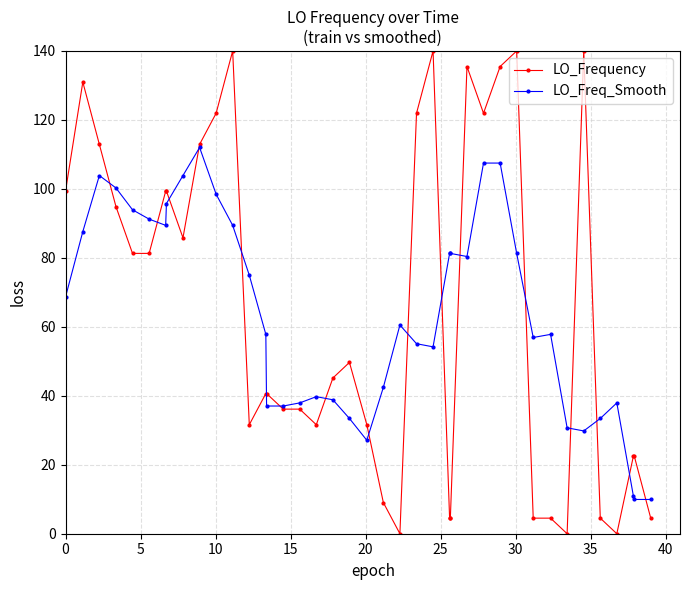

Count the number of categories in the chart.

40